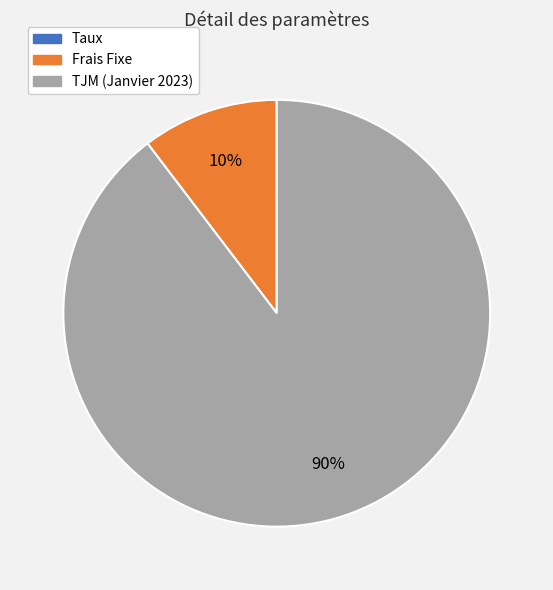

Which category has the biggest portion of the pie?

TJM (Janvier 2023)